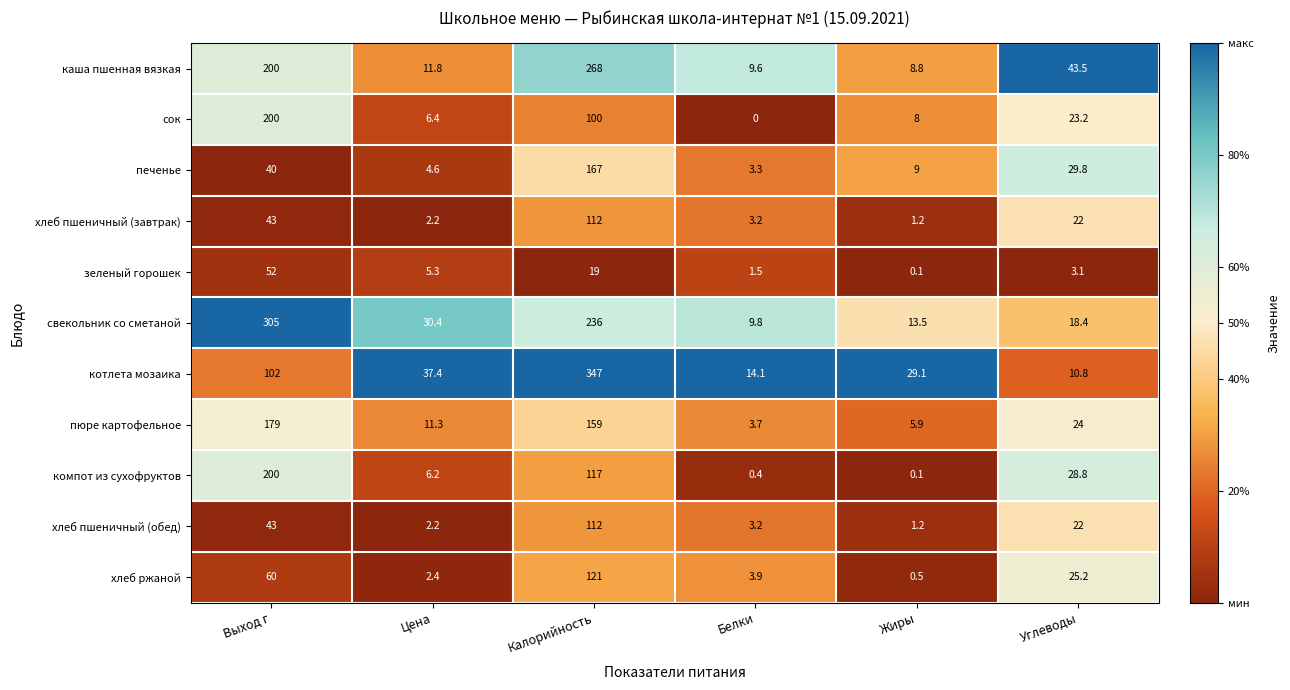

The value of котлета мозаика at Белки is 3.8. True or false?

False